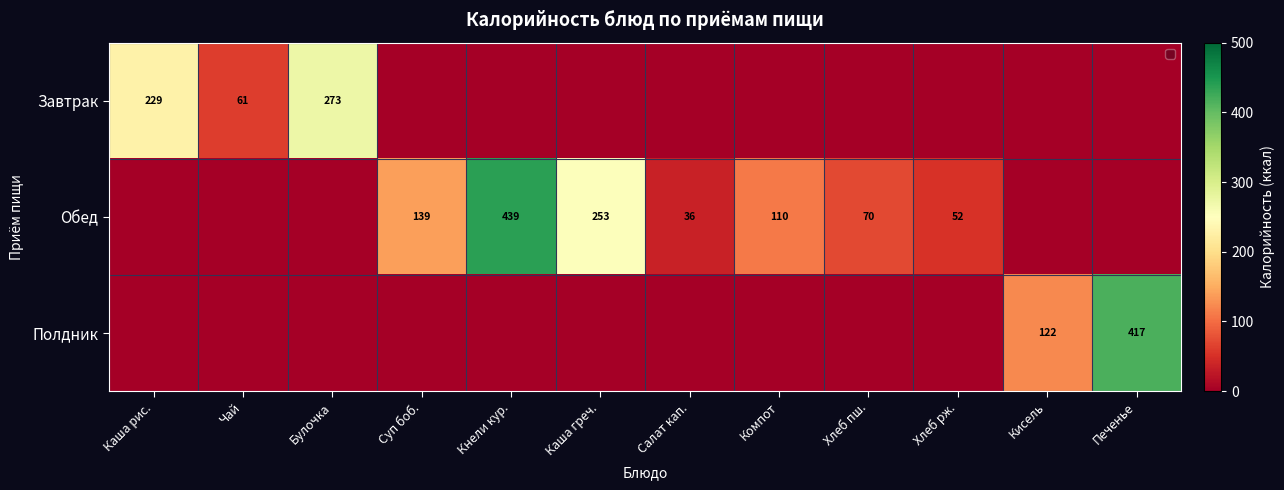

Is the value of Полдник at Печенье greater than the value of Завтрак at Булочка?

Yes